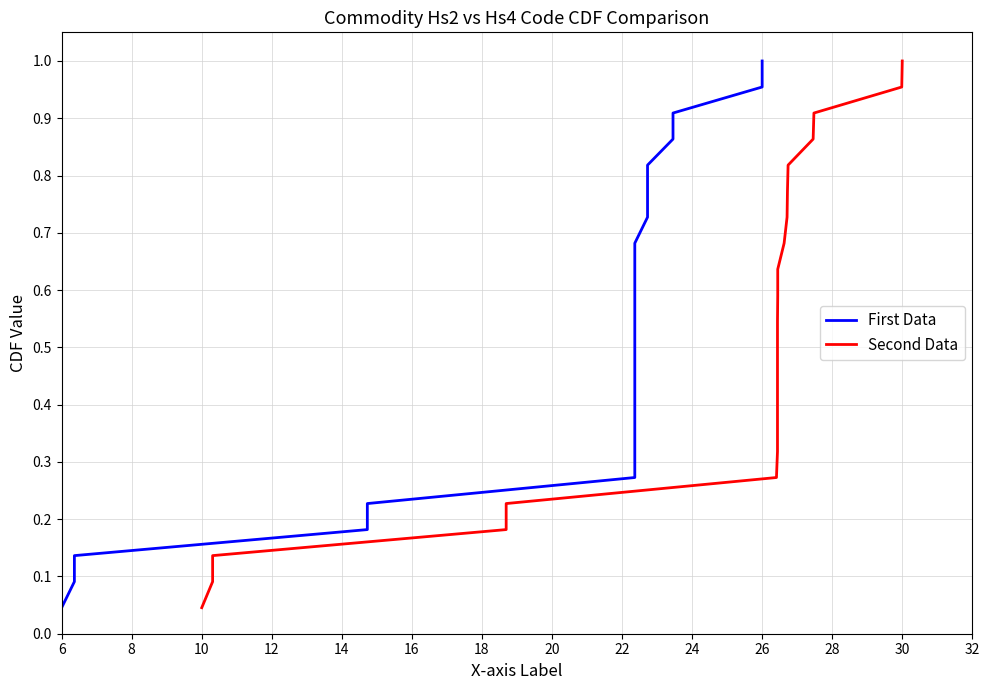

Reading left to right, what are all the values shown in this chart?

First Data: 0.0	0.1	0.1	0.2	0.2	0.3	0.3	0.4	0.4	0.5	0.5	0.5	0.6	0.6	0.7	0.7	0.8	0.8	0.9	0.9	1.0	1.0
Second Data: 0.0	0.1	0.1	0.2	0.2	0.3	0.3	0.4	0.4	0.5	0.5	0.5	0.6	0.6	0.7	0.7	0.8	0.8	0.9	0.9	1.0	1.0